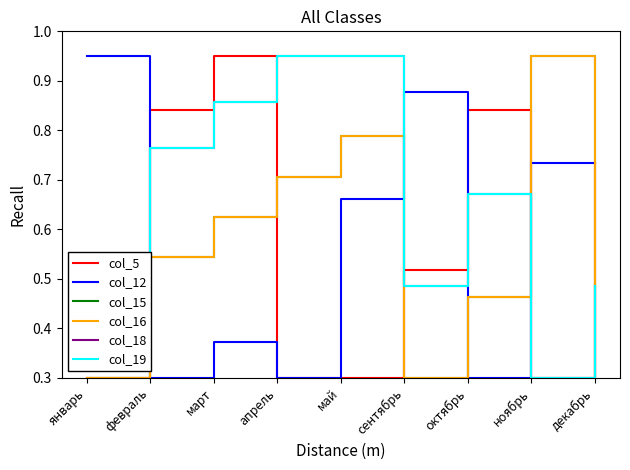

Reading right to left, extract all data points from this chart.

col_5: 0.7	0.3	0.8	0.5	0.3	0.3	0.9	0.8	0.3
col_12: 0.7	0.7	0.3	0.9	0.7	0.3	0.4	0.3	0.9
col_15: 0.3	0.9	0.5	0.3	0.8	0.7	0.6	0.5	0.3
col_16: 0.3	0.9	0.5	0.3	0.8	0.7	0.6	0.5	0.3
col_18: 0.5	0.3	0.7	0.5	0.9	0.9	0.9	0.8	0.5
col_19: 0.5	0.3	0.7	0.5	0.9	0.9	0.9	0.8	0.5